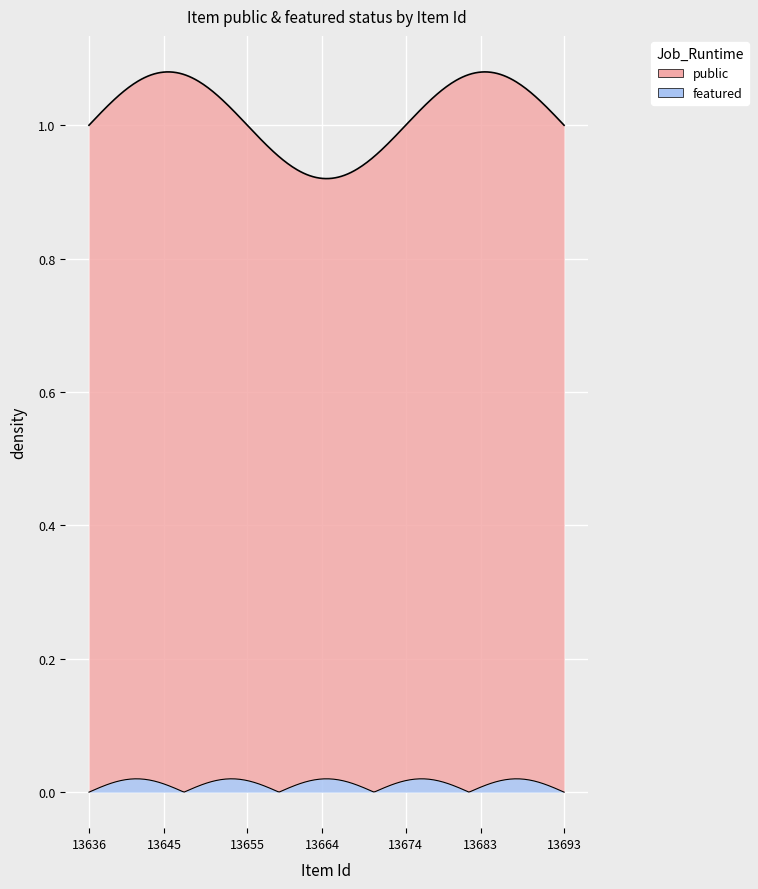

True or false: featured has a value of 0 at 13689.

True